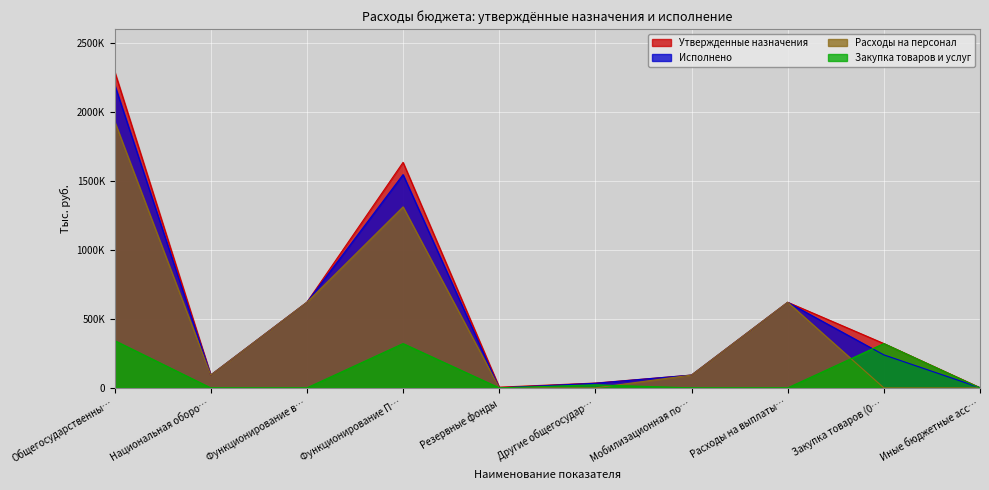

At how many categories does at least one series exceed 1530258?

2